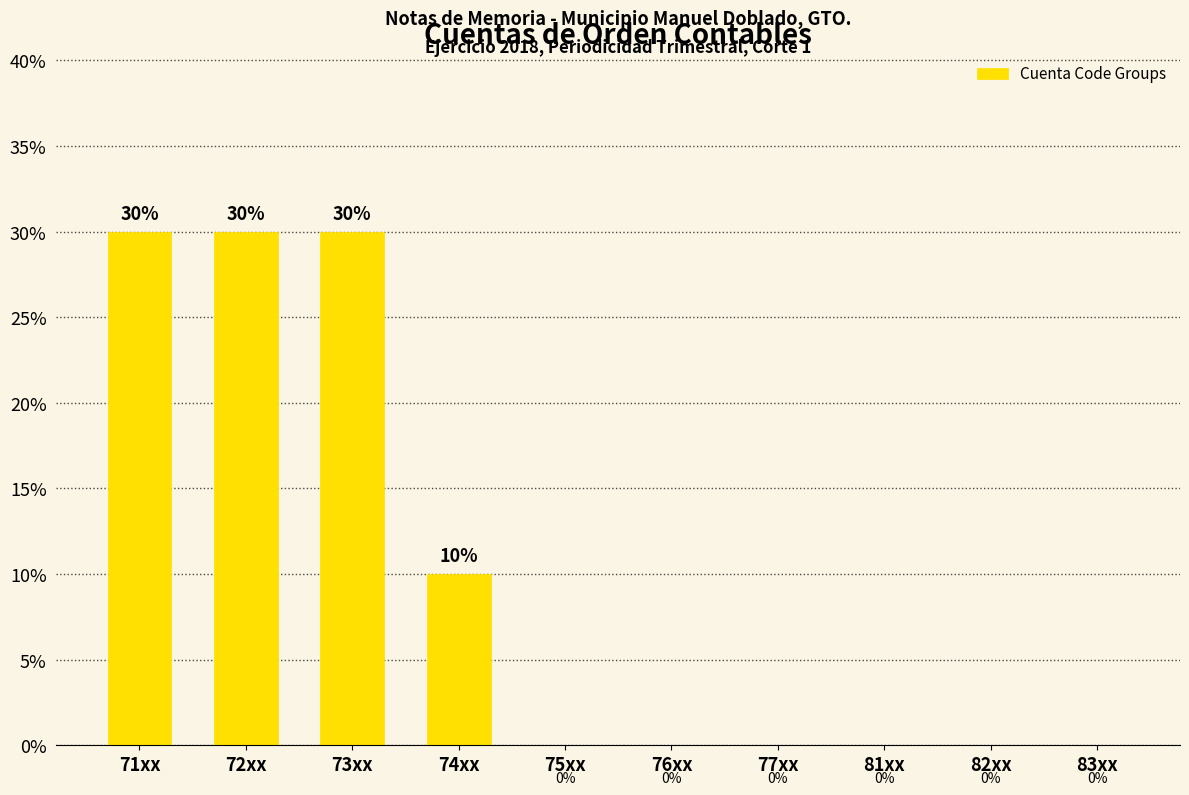

Reading left to right, what are all the values shown in this chart?

71xx=30	72xx=30	73xx=30	74xx=10	75xx=0	76xx=0	77xx=0	81xx=0	82xx=0	83xx=0